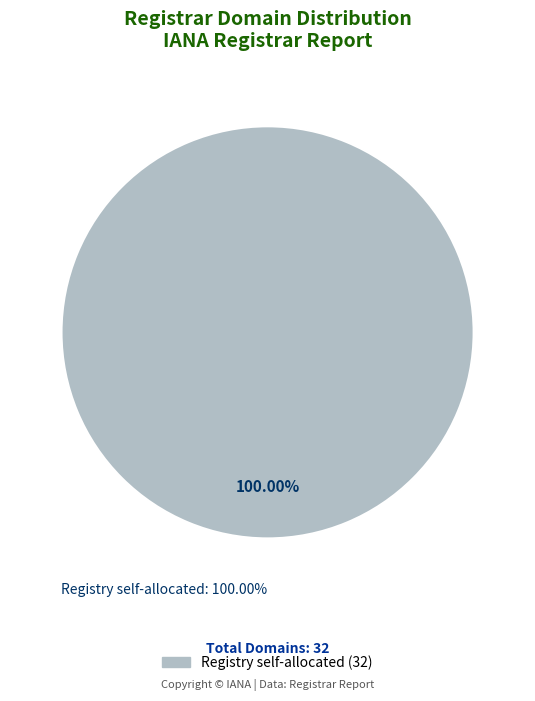

Do ICANN EPP Monitoring and Registry self-allocated together represent more than half of the pie?

Yes